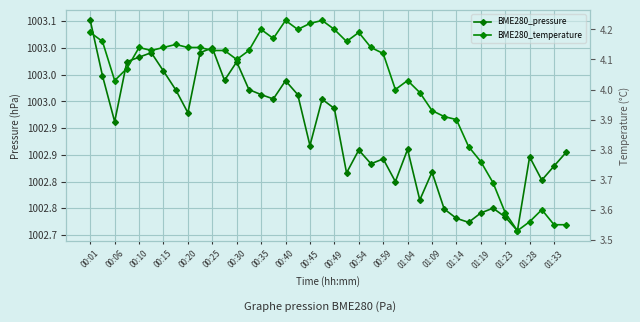

True or false: BME280_pressure has more than 0 points higher than both neighbors.

True